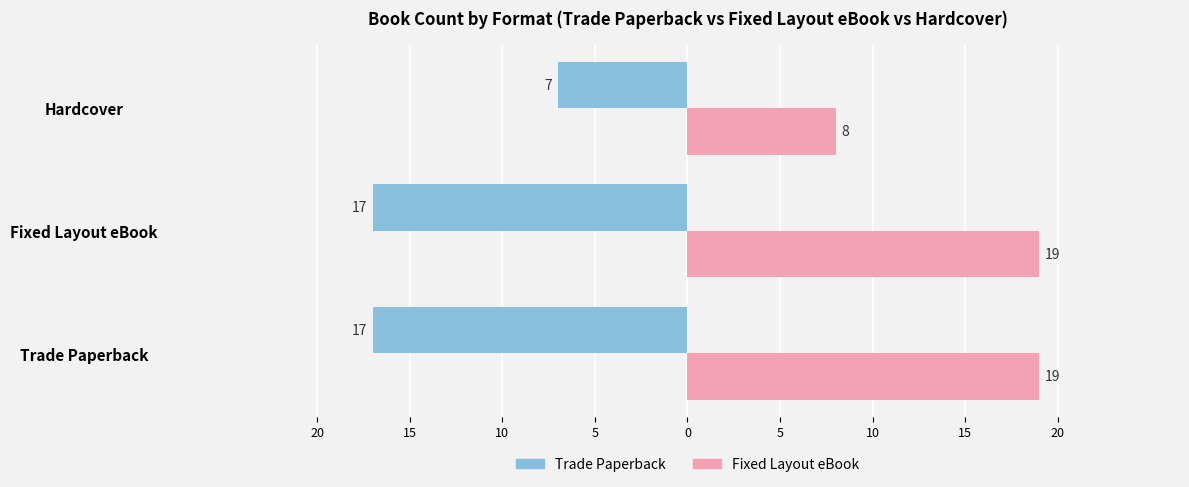

What is the value of the Fixed Layout eBook bar at the 1st from the left?

19